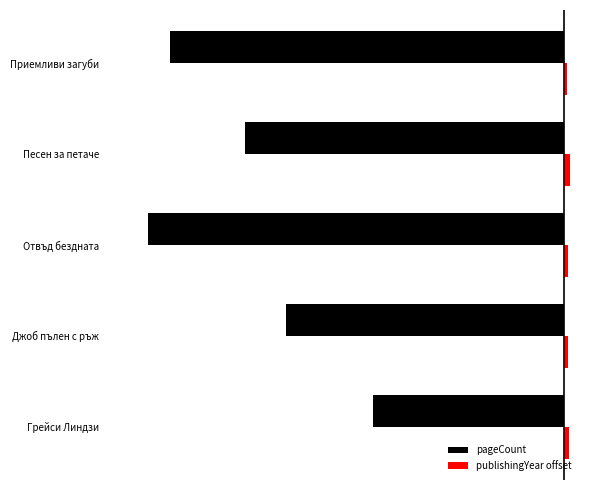

What are all the series names shown in the legend?

pageCount, publishingYear offset